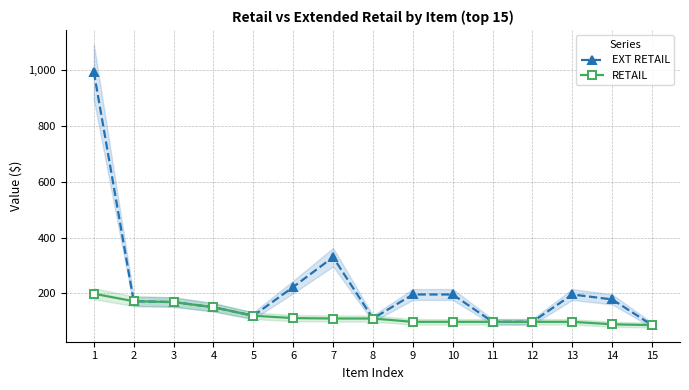

Where is RETAIL nearest to the value 142?

4